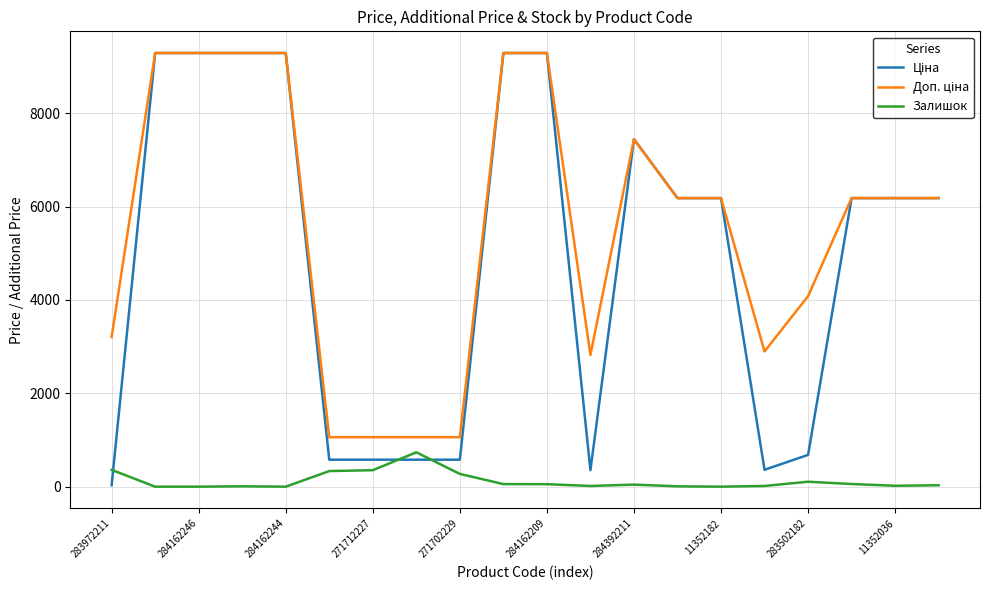

What is the difference between the second highest and minimum values in the Ціна series?

9258.4